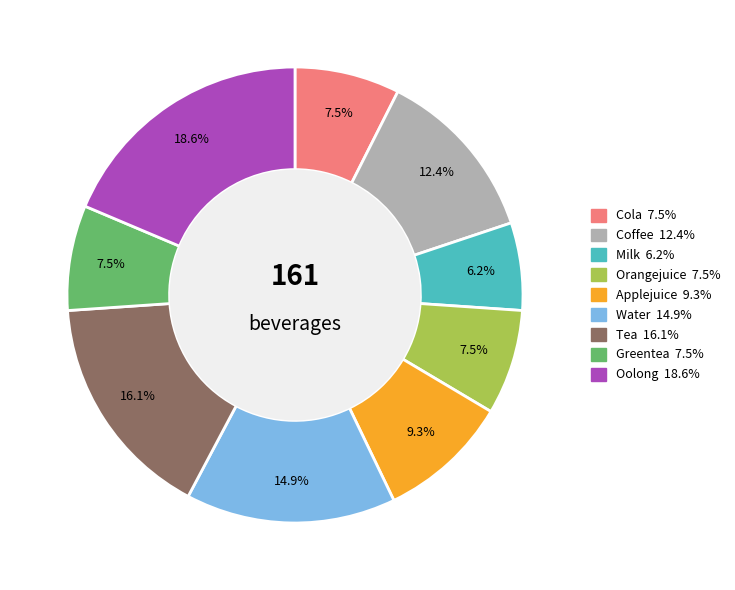

What percentage is the Applejuice slice, to the nearest percent?

9%